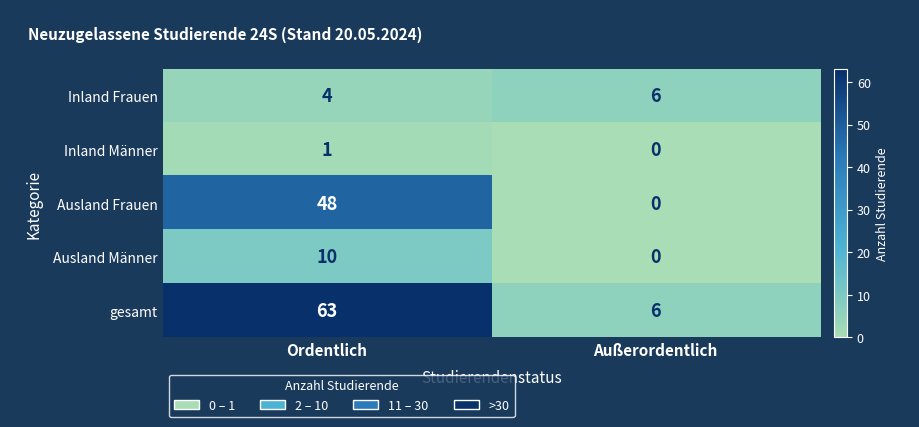

Which series changed the most between Ordentlich and Außerordentlich?

gesamt